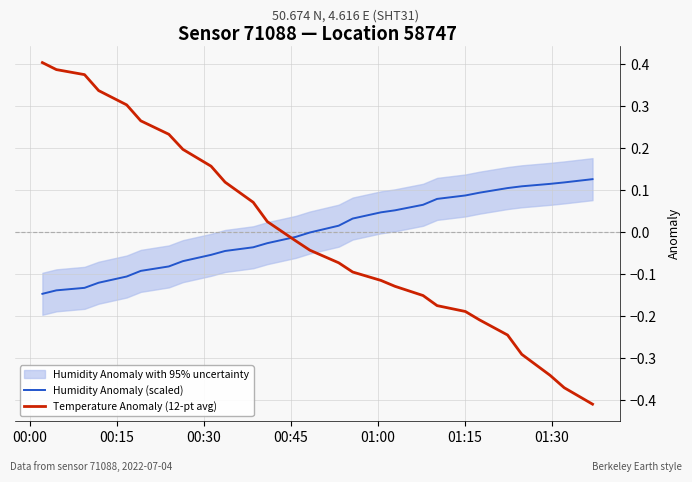

How many times do Temperature Anomaly (12-pt avg) and Humidity Anomaly (scaled) cross each other?

1